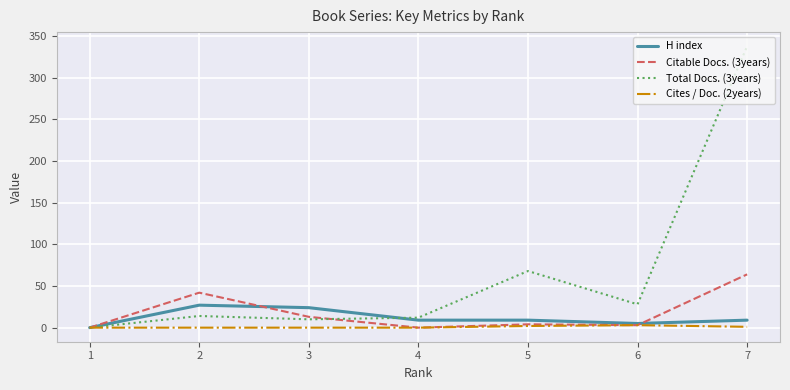

How many lines are shown in the chart?

4